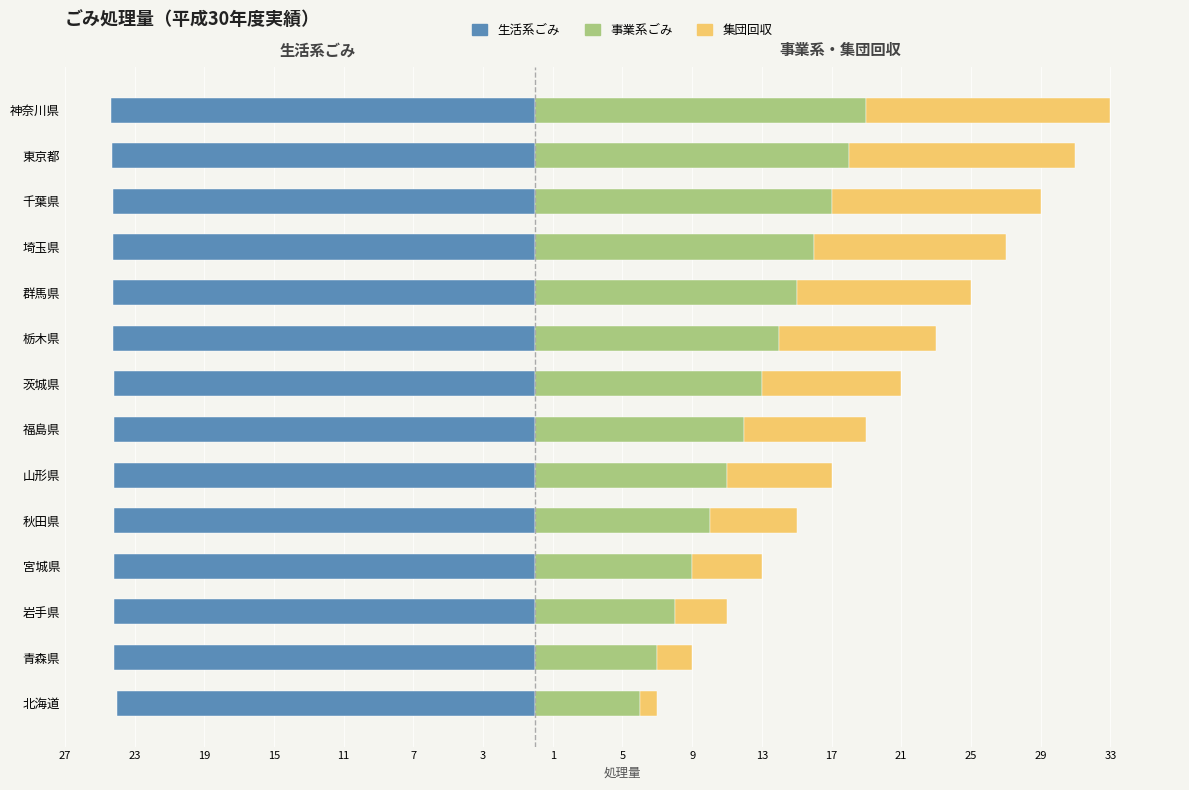

Count the number of data series in this chart.

3